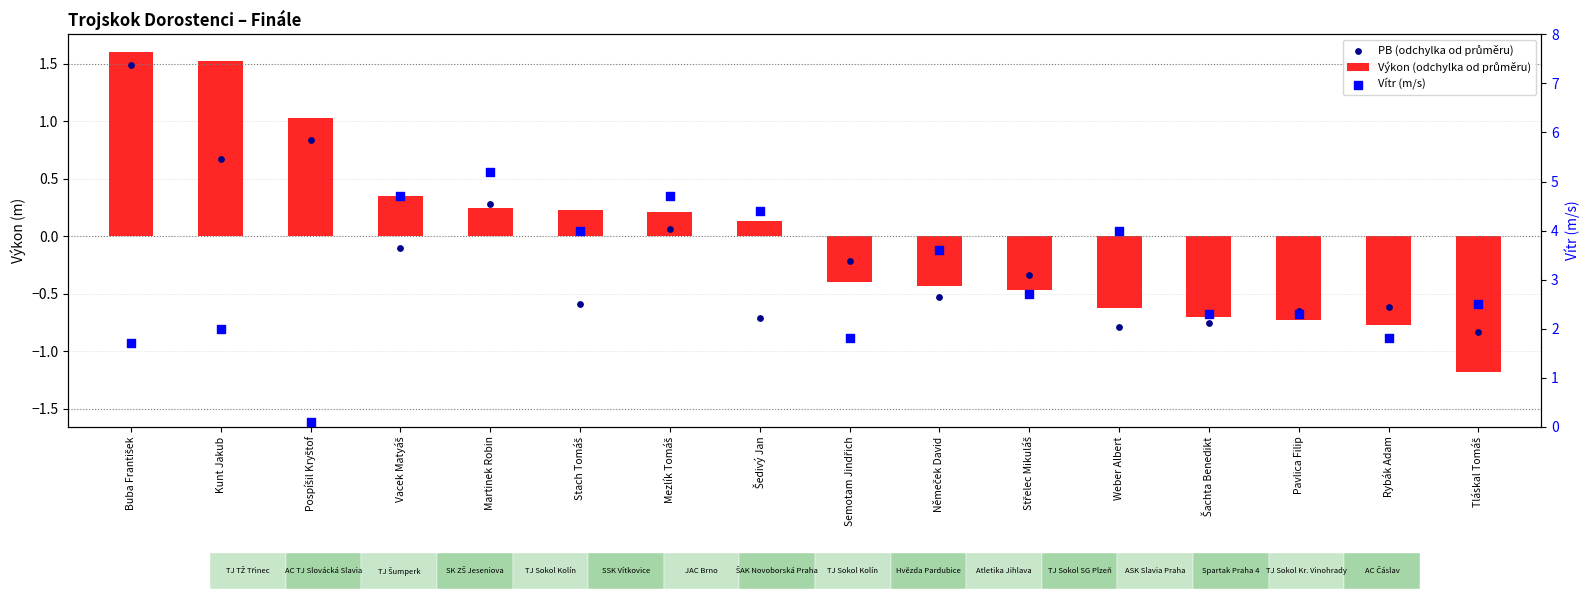

Which series reaches the maximum Y coordinate?

Vítr (m/s)